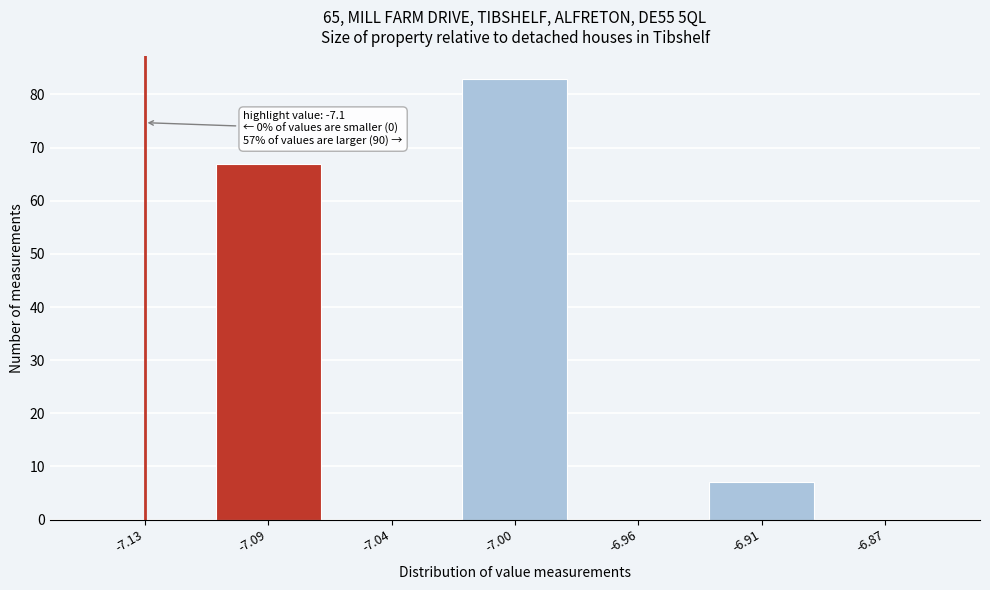

Reading right to left, transcribe all the data shown in this chart.

-6.87=0	-6.91=7	-6.96=0	-7.00=83	-7.04=0	-7.09=67	-7.13=0